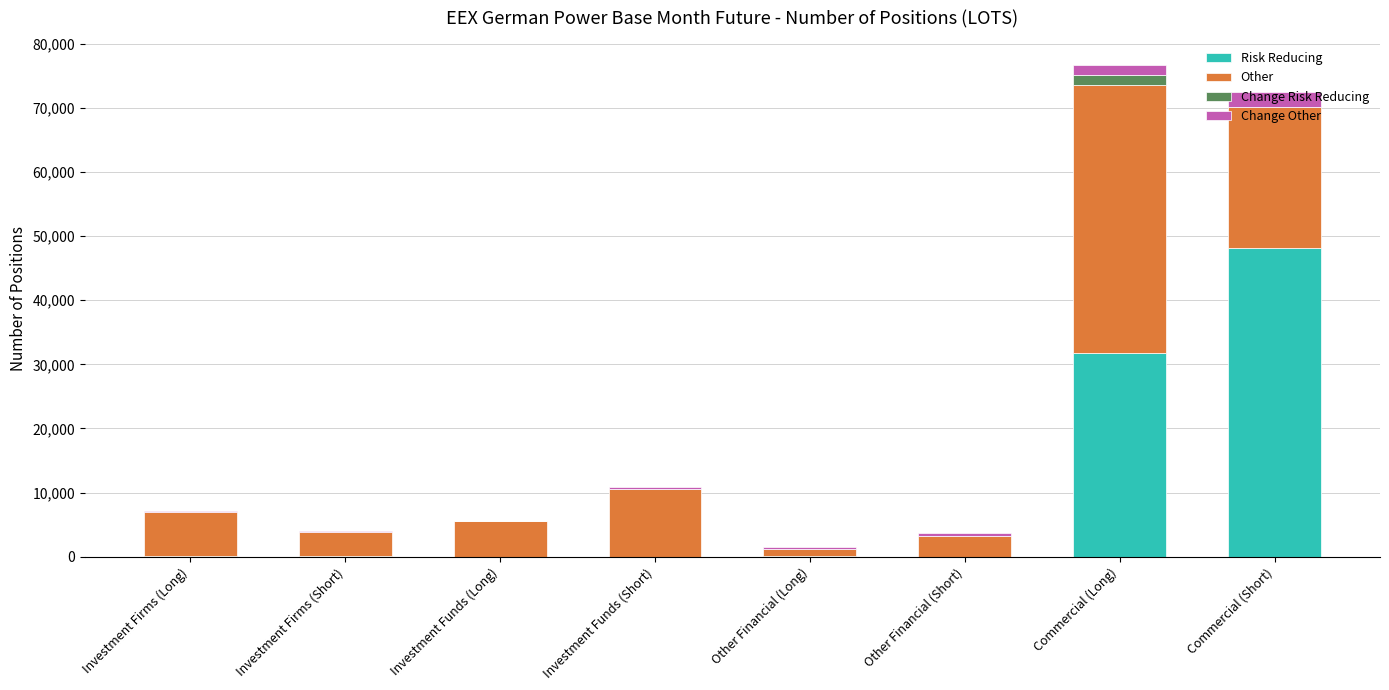

What is the total value across all series at Commercial (Short)?

72450.9